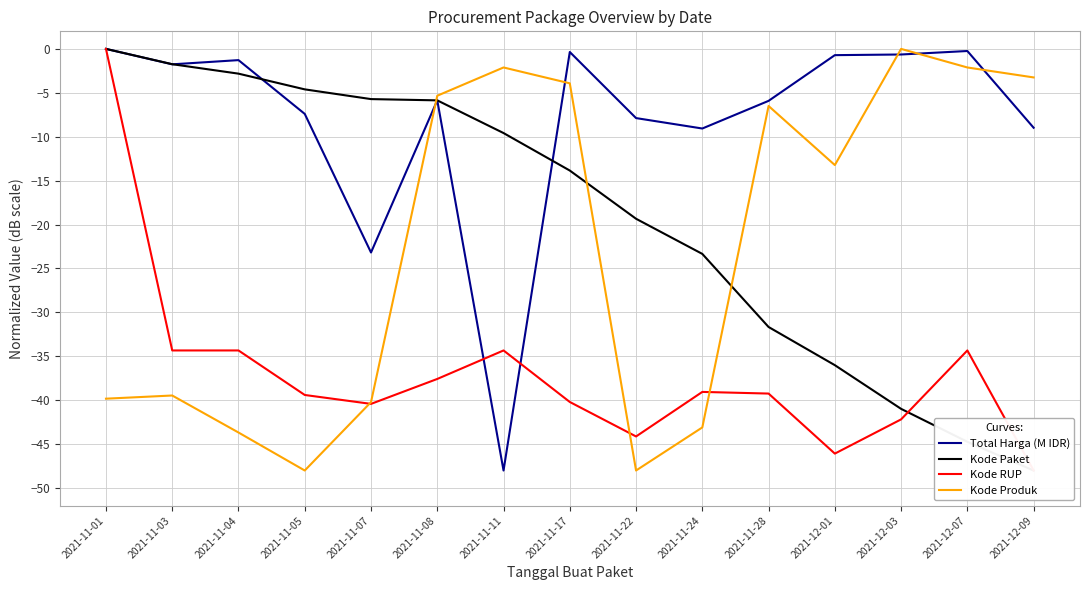

What is the label of the 4th point from the right?

2021-12-01